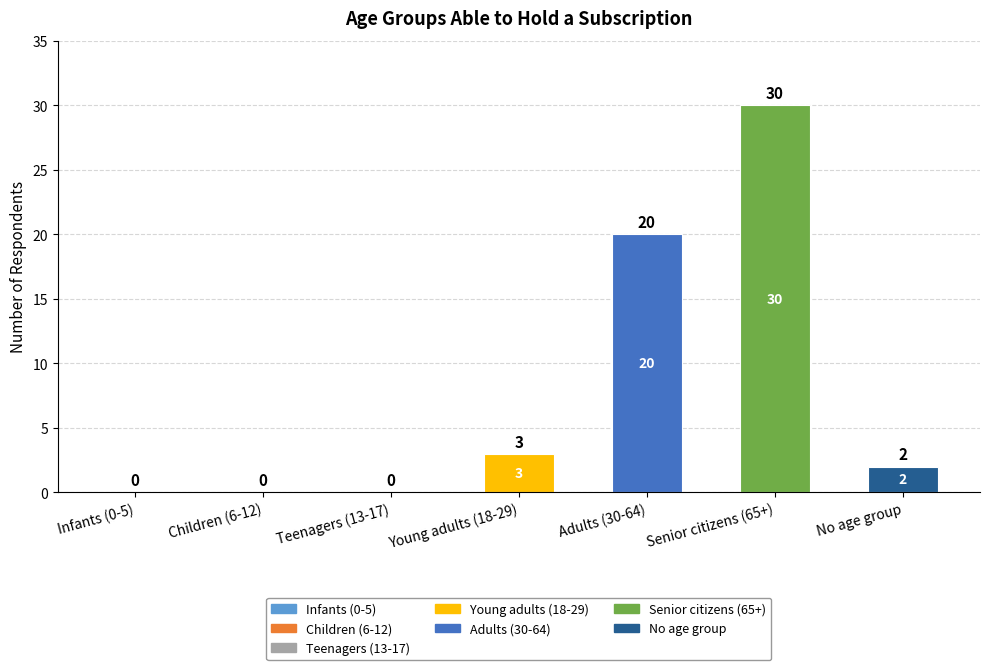

What is the sum of all values?

55